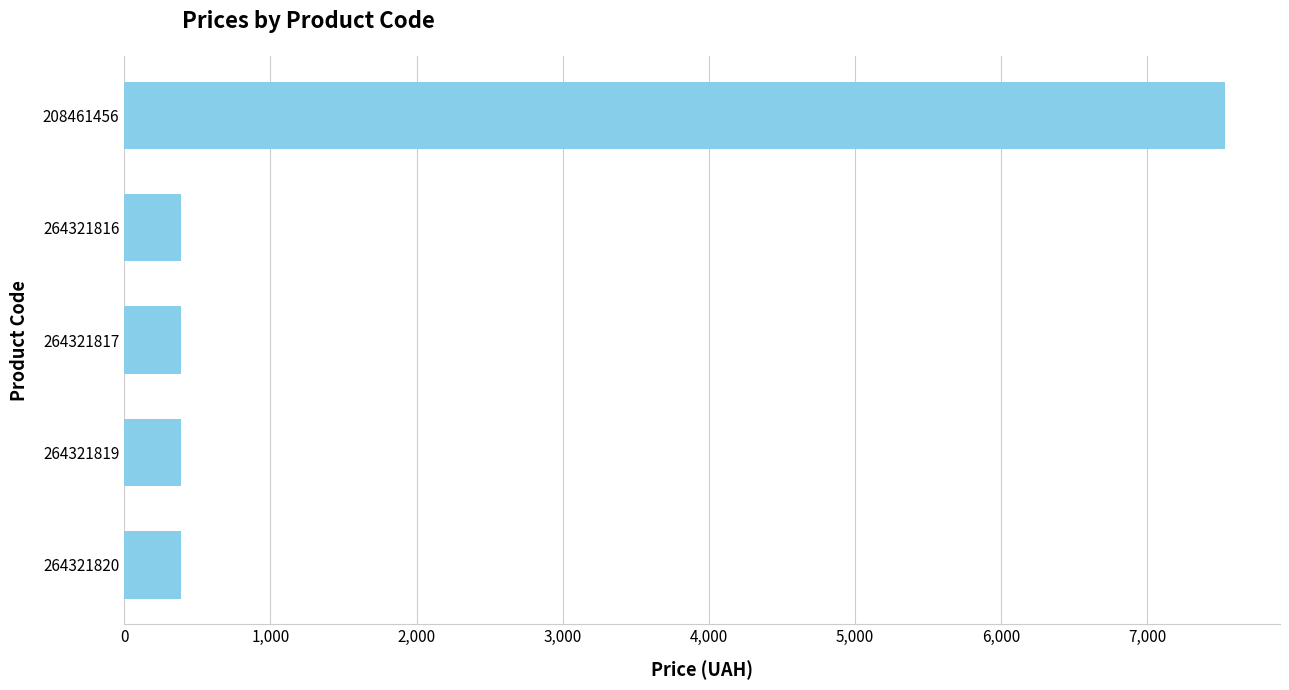

The chart shows a value of 386.9 at 264321817. True or false?

True